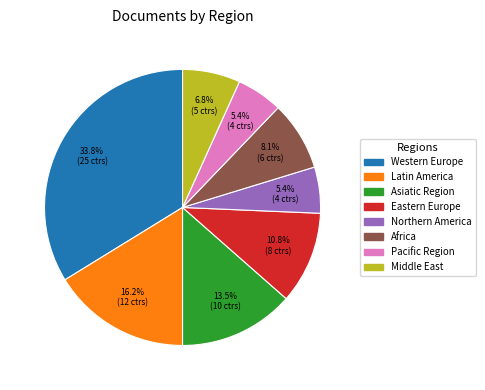

What portion of the pie excludes Pacific Region?

94.6%